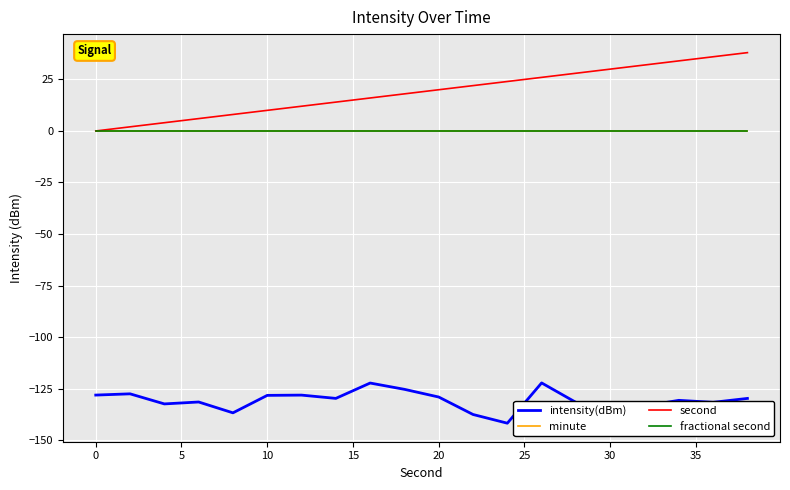

True or false: intensity(dBm) has more than 1 points higher than both neighbors.

True